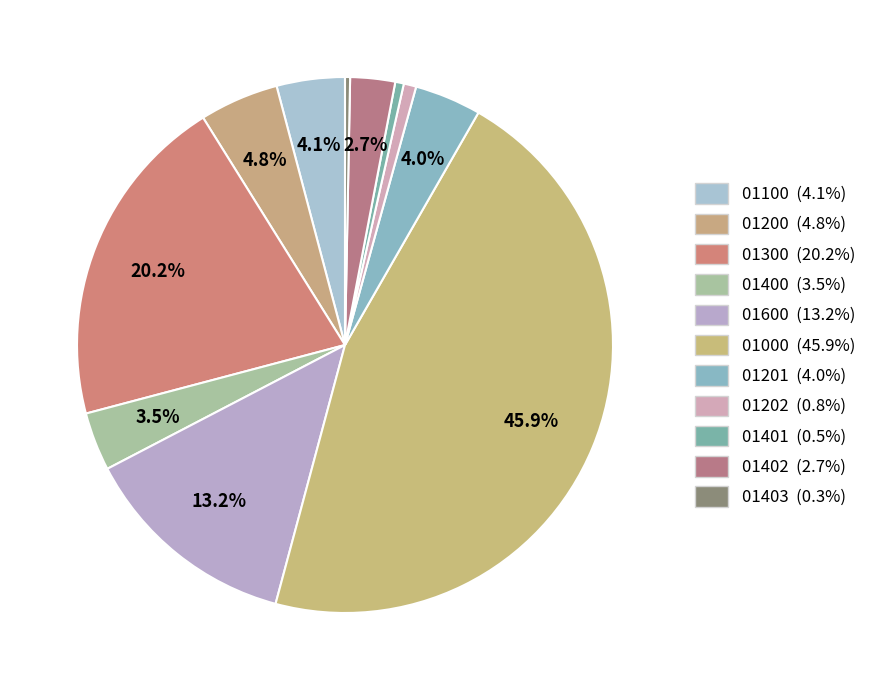

Count the number of slices in the pie.

11